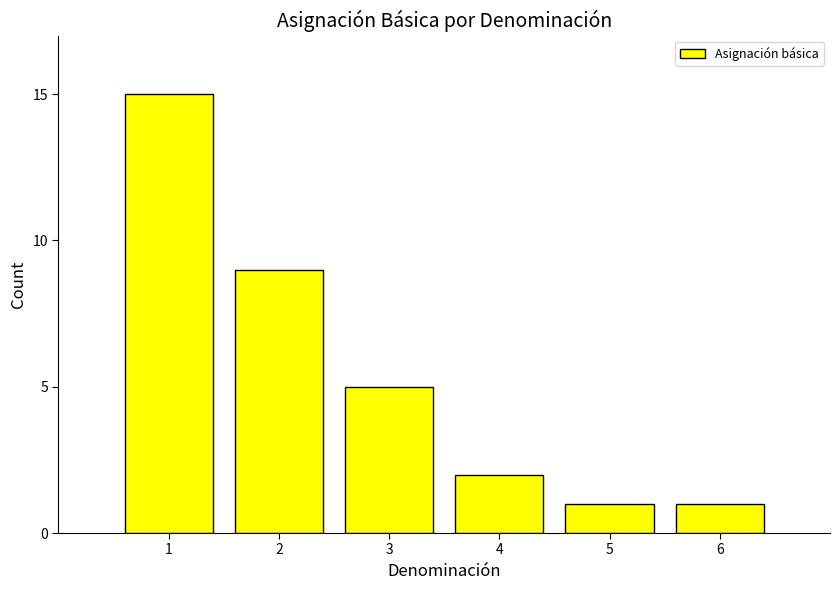

Reading left to right, list all the values displayed in this chart.

1=15	2=9	3=5	4=2	5=1	6=1